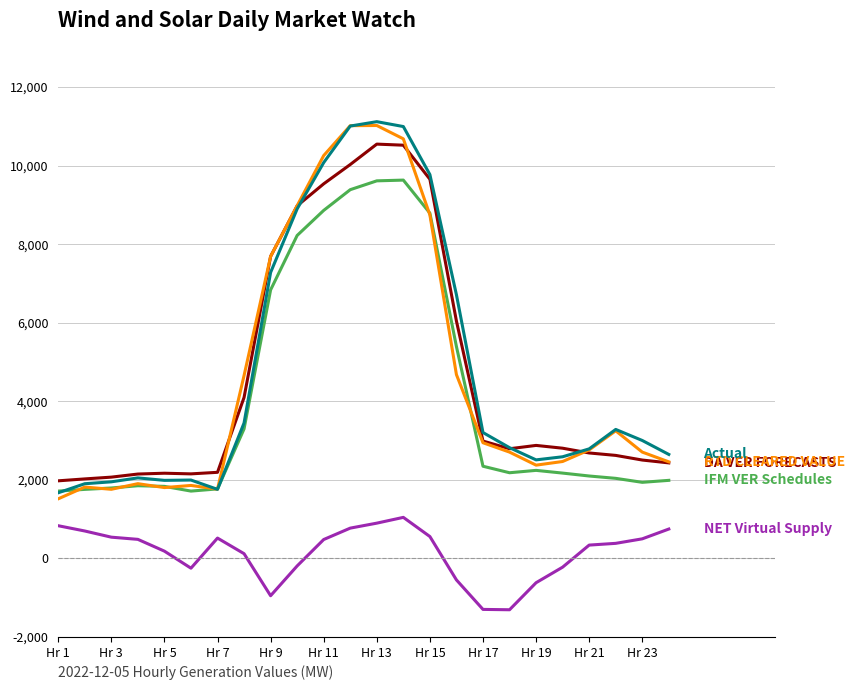

What is the minimum value shown in the chart?

-1307.1